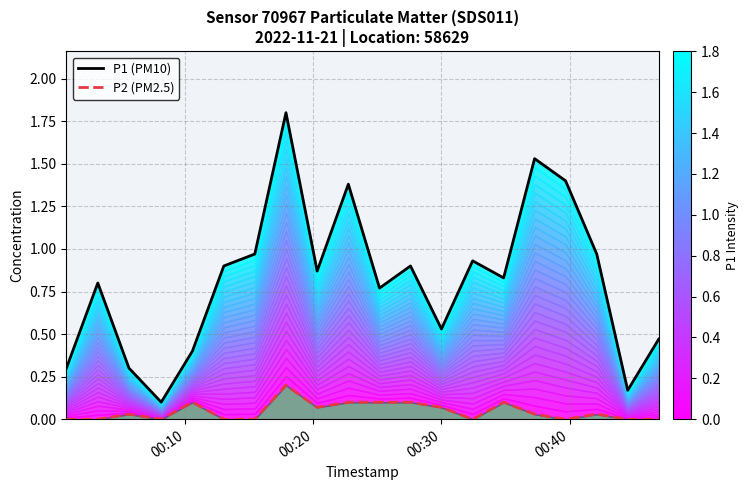

Reading left to right, list all the values displayed in this chart.

P1 (PM10): 0.3	0.8	0.3	0.1	0.4	0.9	1.0	1.8	0.9	1.4	0.8	0.9	0.5	0.9	0.8	1.5	1.4	1.0	0.2	0.5
P2 (PM2.5): 0.0	0.0	0.0	0.0	0.1	0.0	0.0	0.2	0.1	0.1	0.1	0.1	0.1	0.0	0.1	0.0	0.0	0.0	0.0	0.0